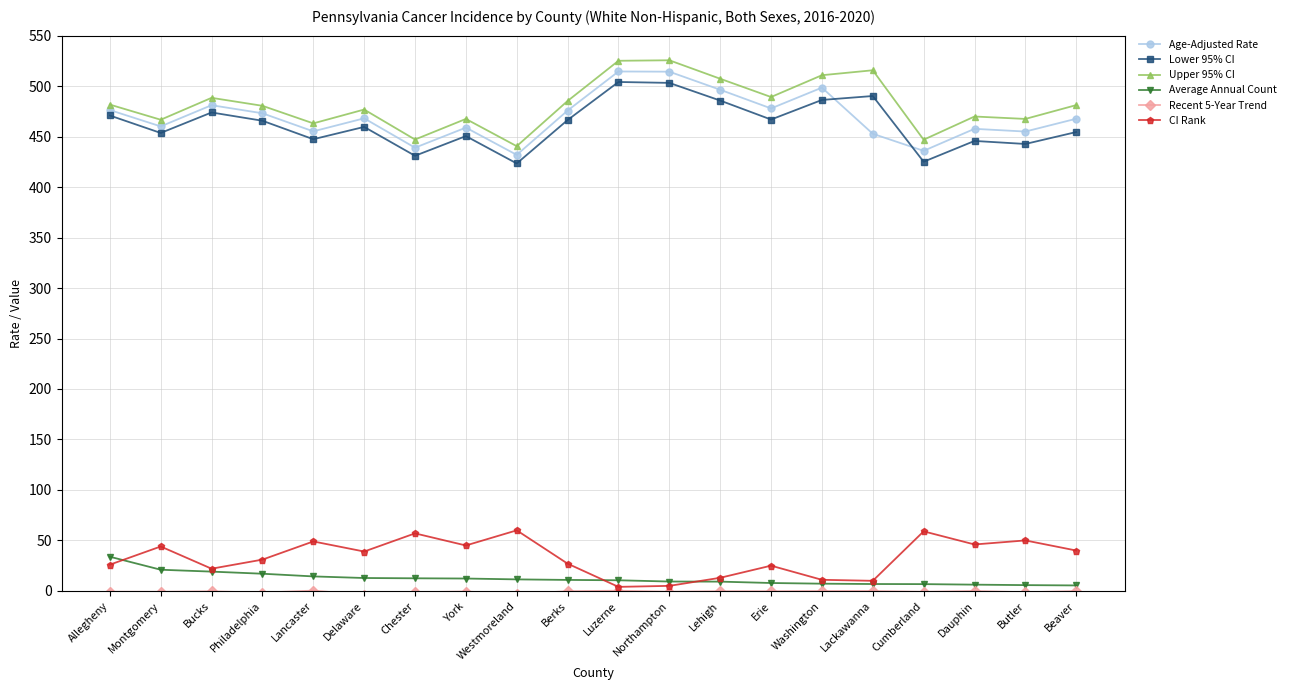

At how many categories does at least one series exceed 277?

20